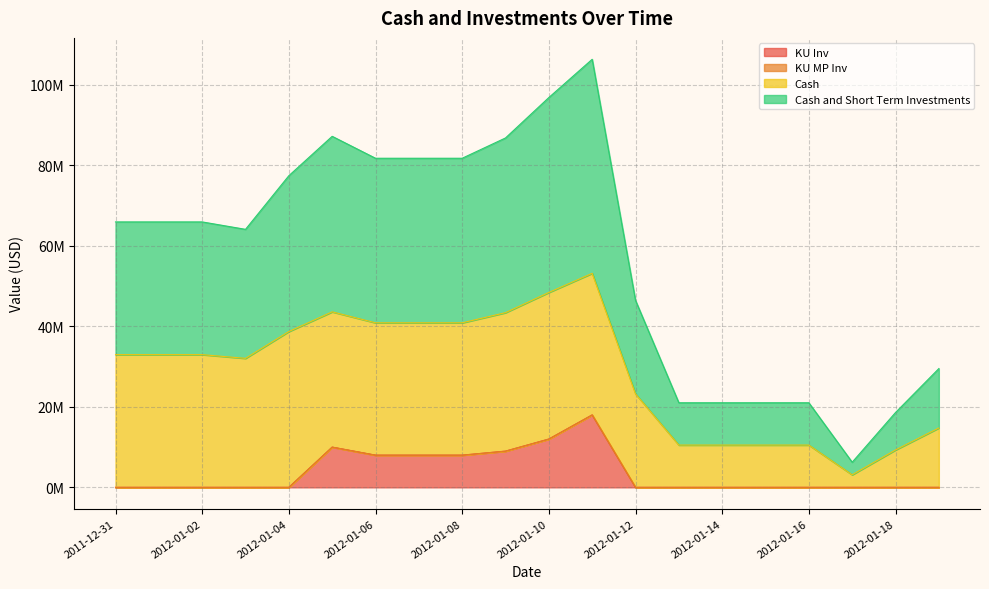

Where is the first local maximum for Cash and Short Term Investments?

2012-01-05